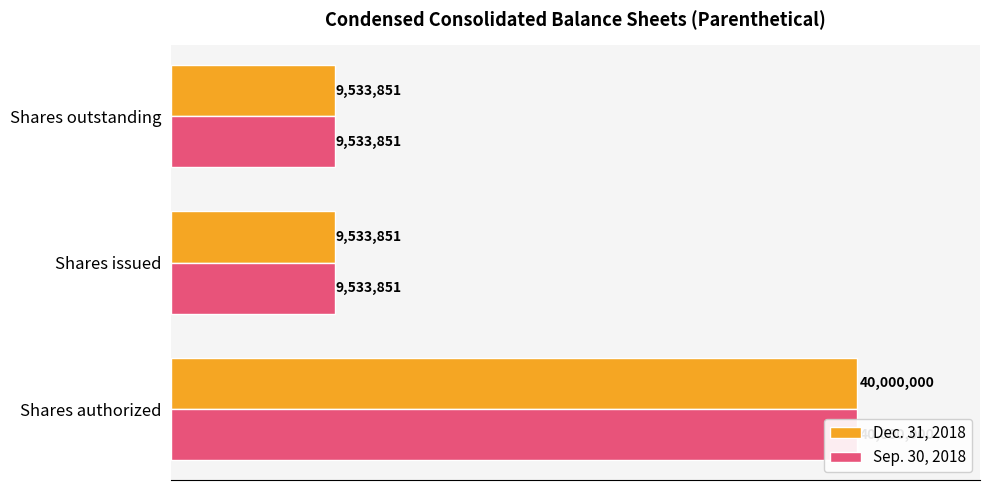

What is the total value across all series at Shares authorized?

80000000